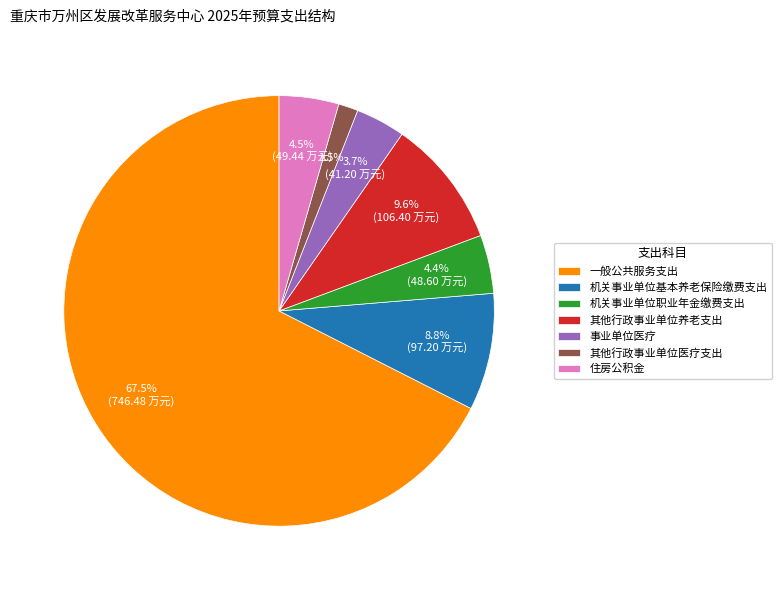

True or false: 机关事业单位基本养老保险缴费支出 accounts for 1% of the total.

False